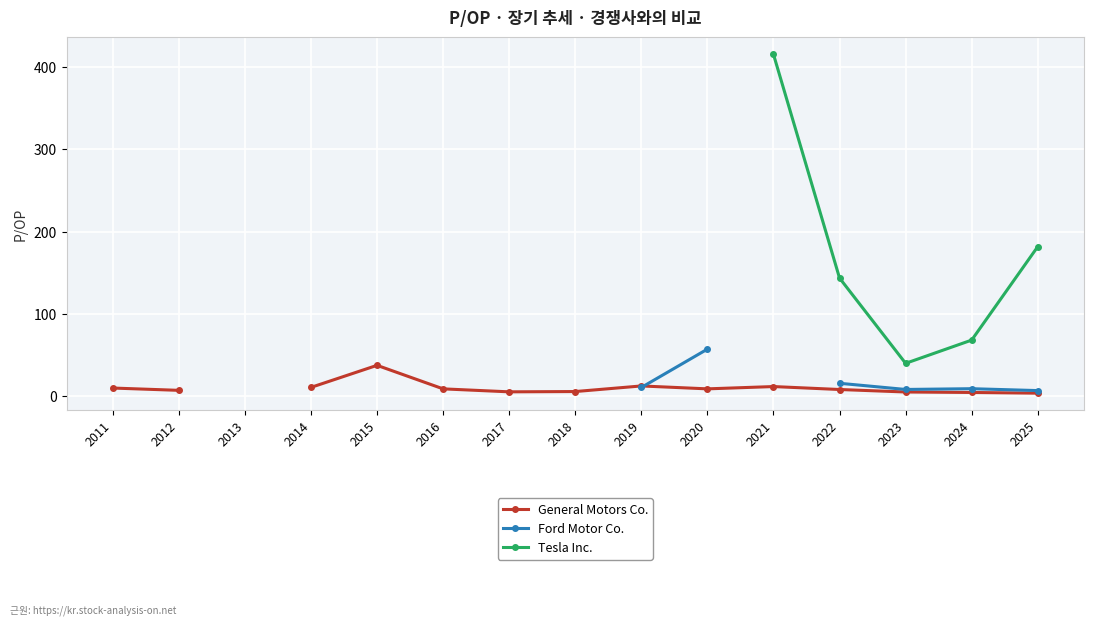

Between 2016 and 2019, which series saw the biggest shift?

General Motors Co.